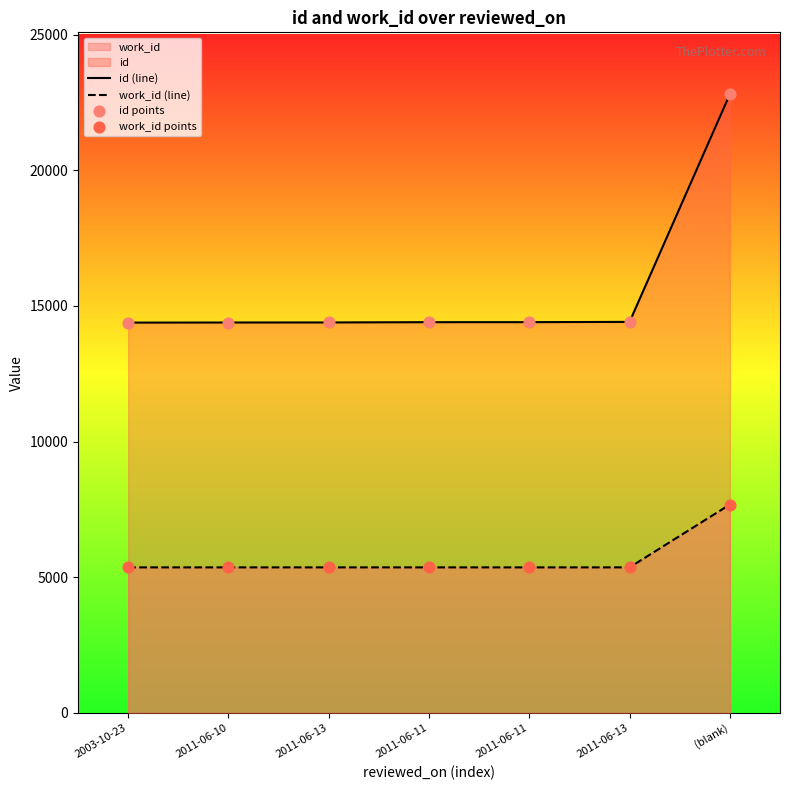

At which category is the sum across all series the highest?

(blank)